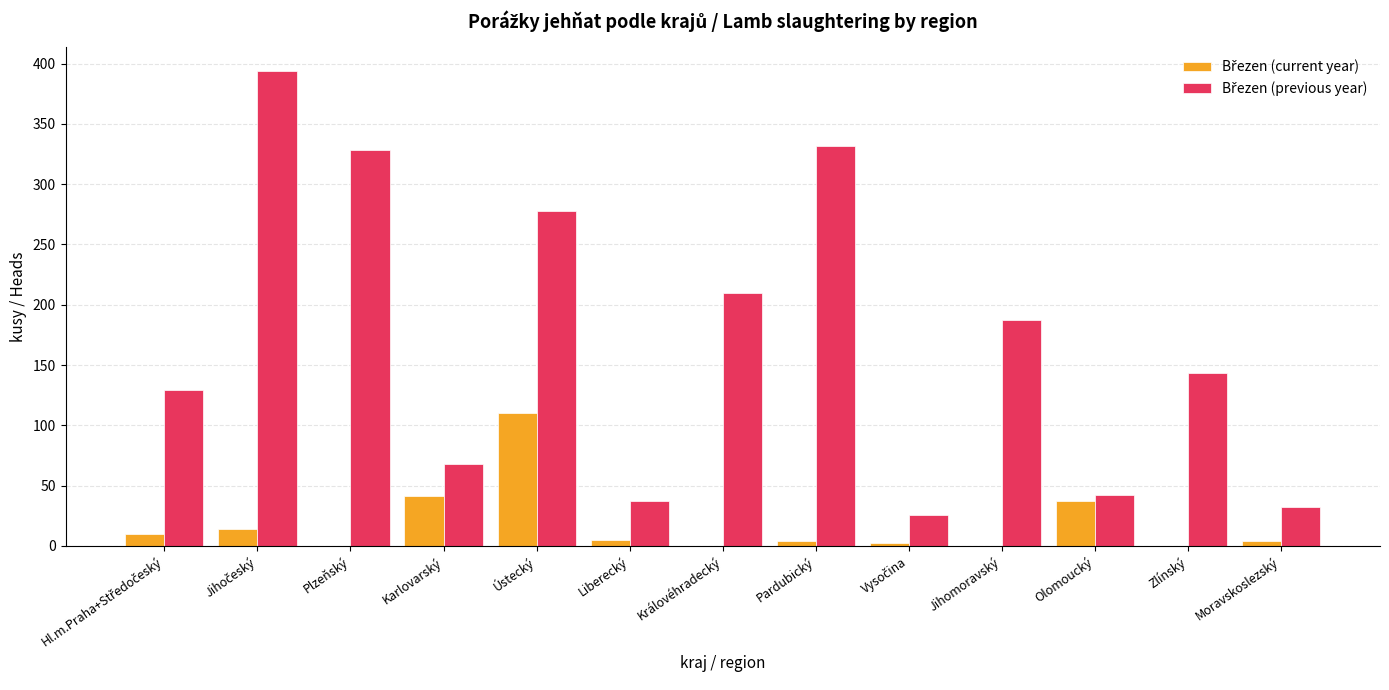

What is the greatest value displayed?

394